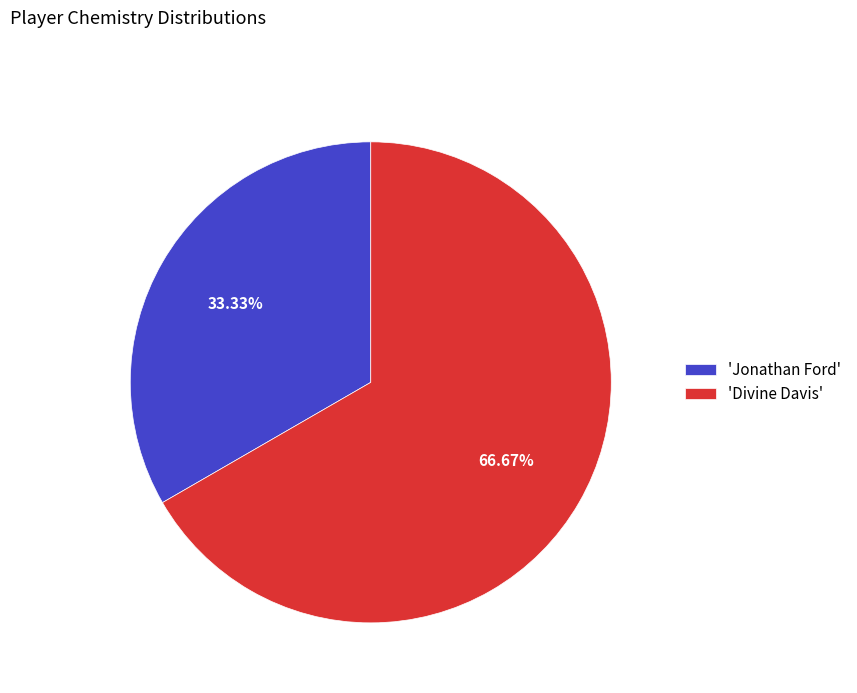

Rank the categories by value from highest to lowest.

'Divine Davis', 'Jonathan Ford'